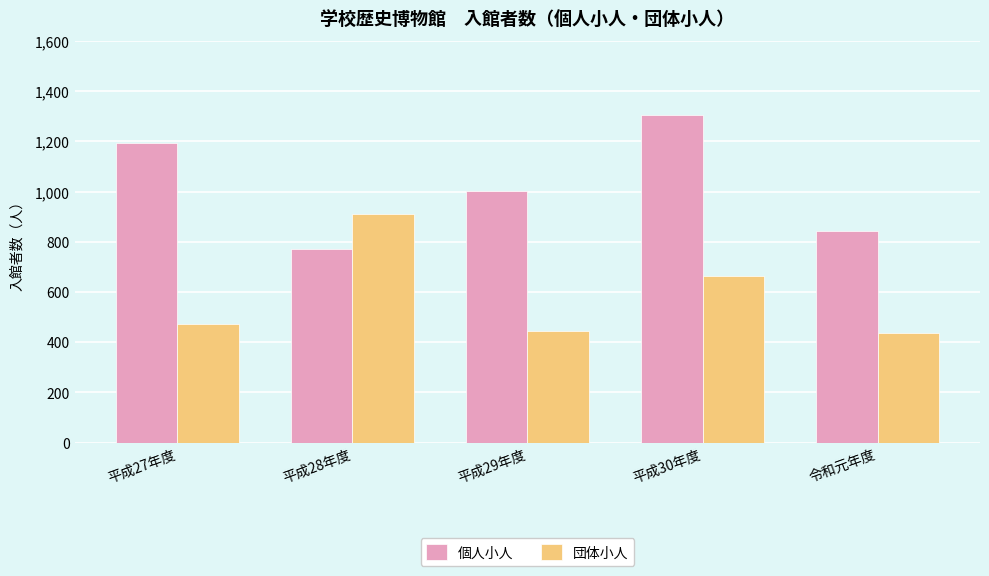

Which series has the widest spread of values?

個人小人